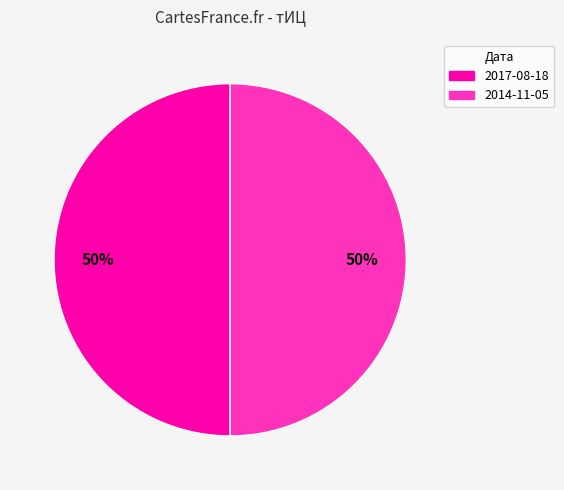

To the nearest percent, what is the average slice percentage?

50%